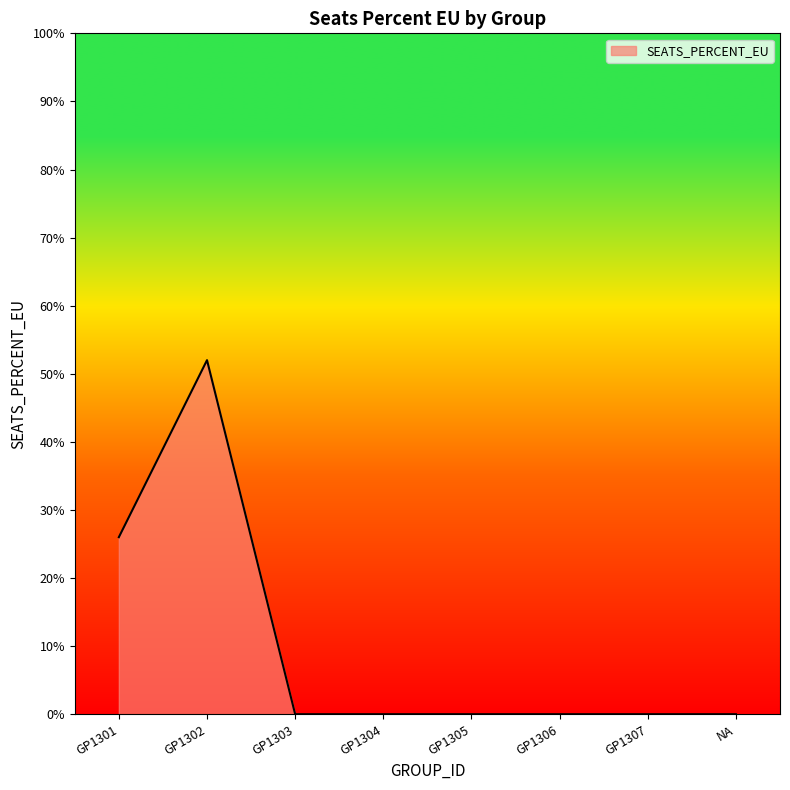

Does the chart display data point markers on the line(s)?

No